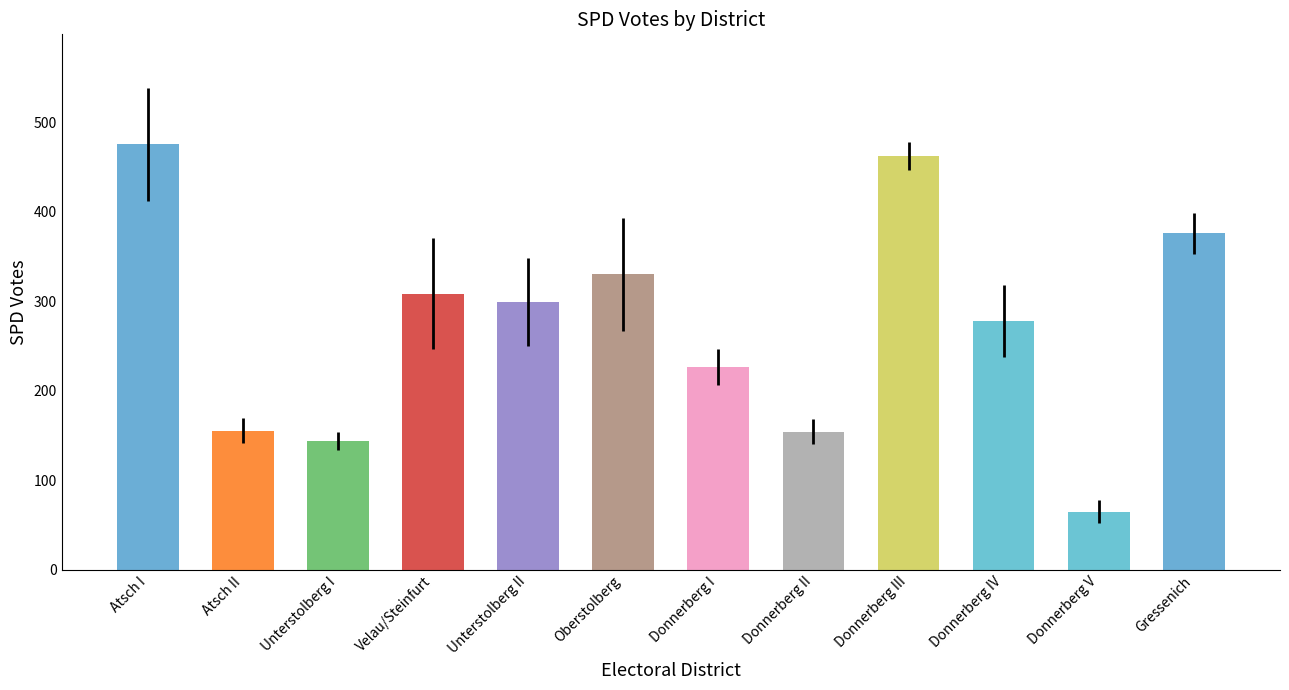

The value at Donnerberg II is 89. True or false?

False